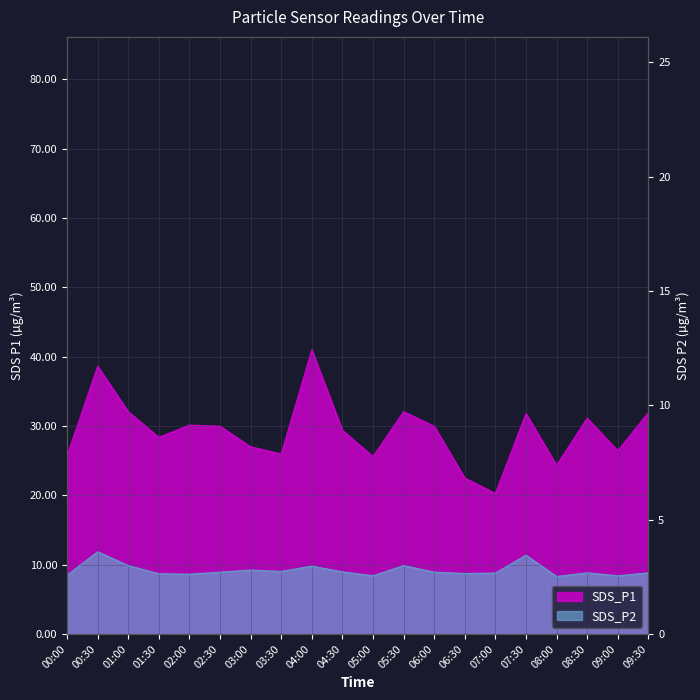

List the labels in order of SDS_P2 value, smallest first.

08:00, 05:00, 09:00, 00:00, 02:00, 01:30, 06:30, 07:00, 08:30, 09:30, 02:30, 06:00, 04:30, 03:30, 03:00, 04:00, 01:00, 05:30, 07:30, 00:30